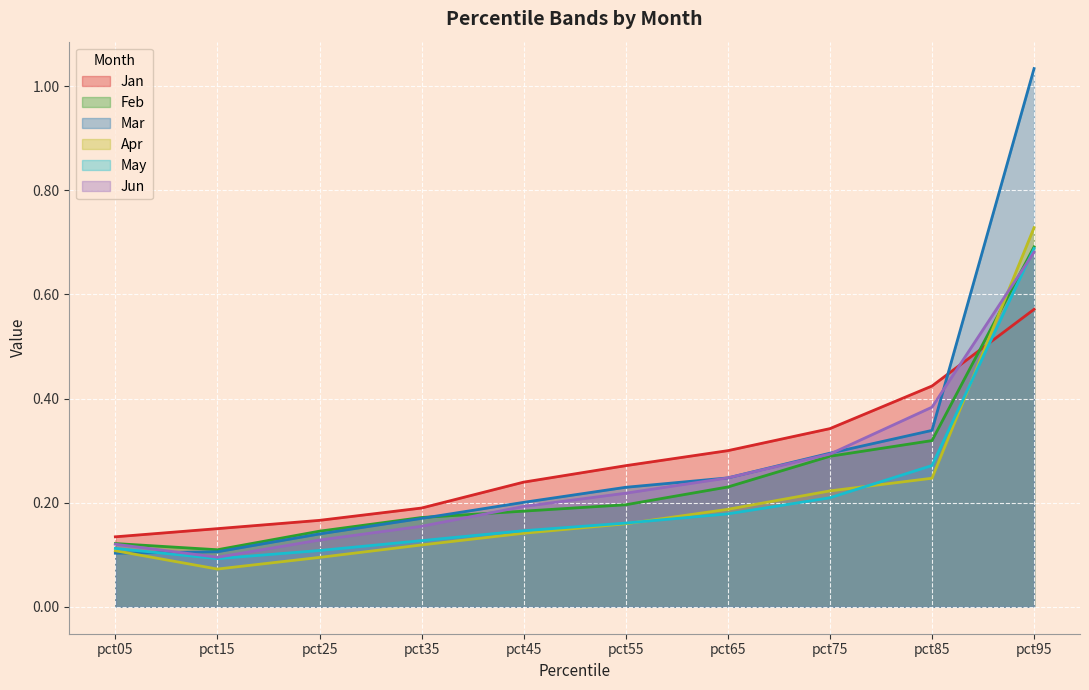

Is it true that May equals 0.7 at pct95?

True